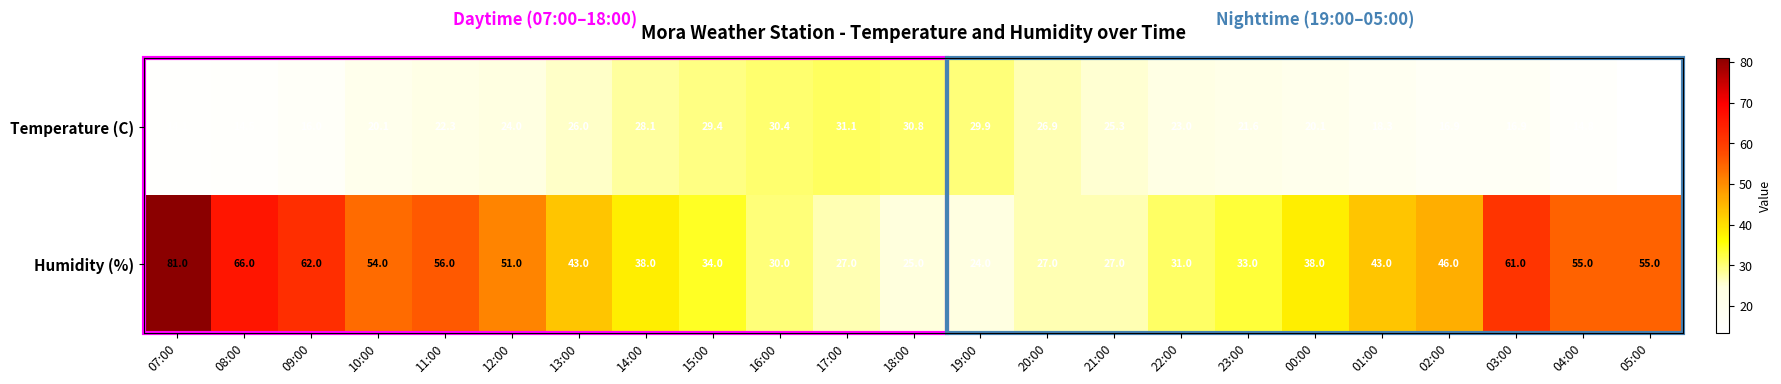

What is the sum of the Temperature (C) values at 00:00 and 07:00?

34.2